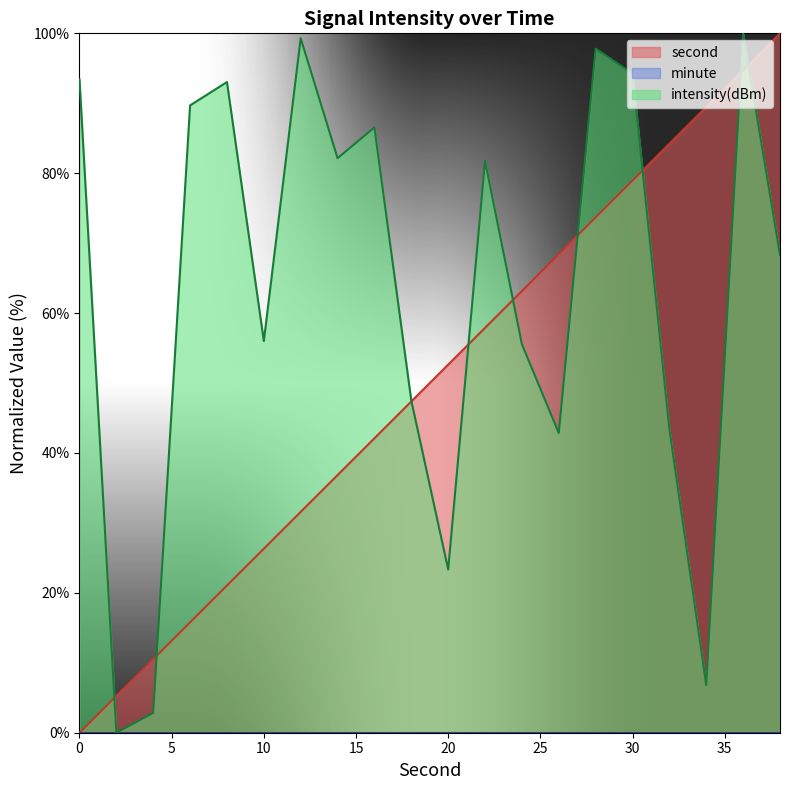

What is the sum of all intensity values?

1264.6